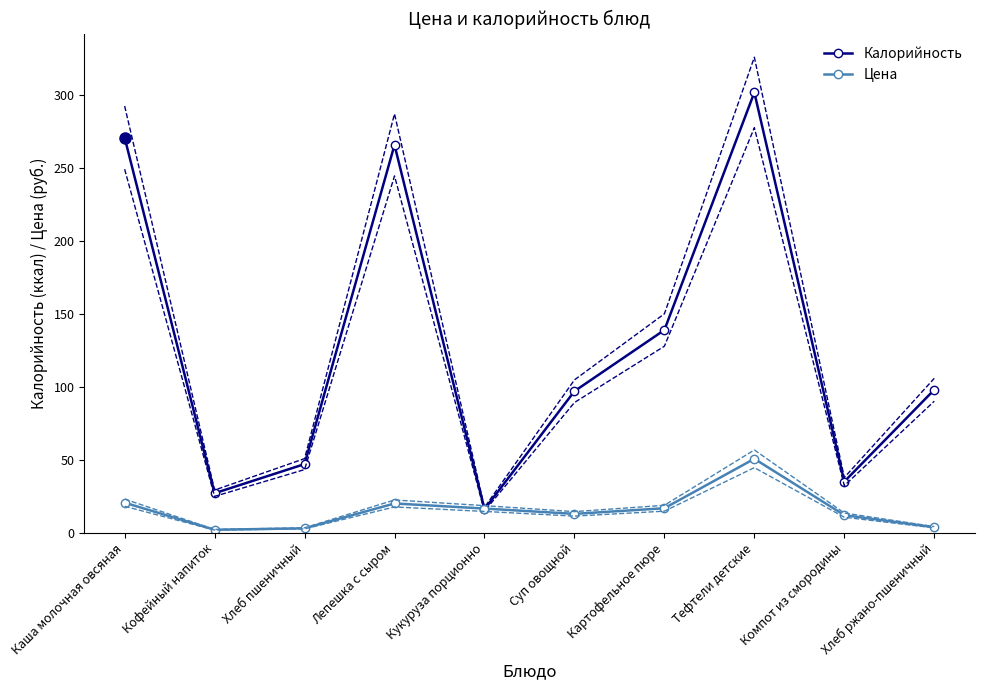

True or false: Калорийность has a value of 98.0 at Хлеб ржано-пшеничный.

True